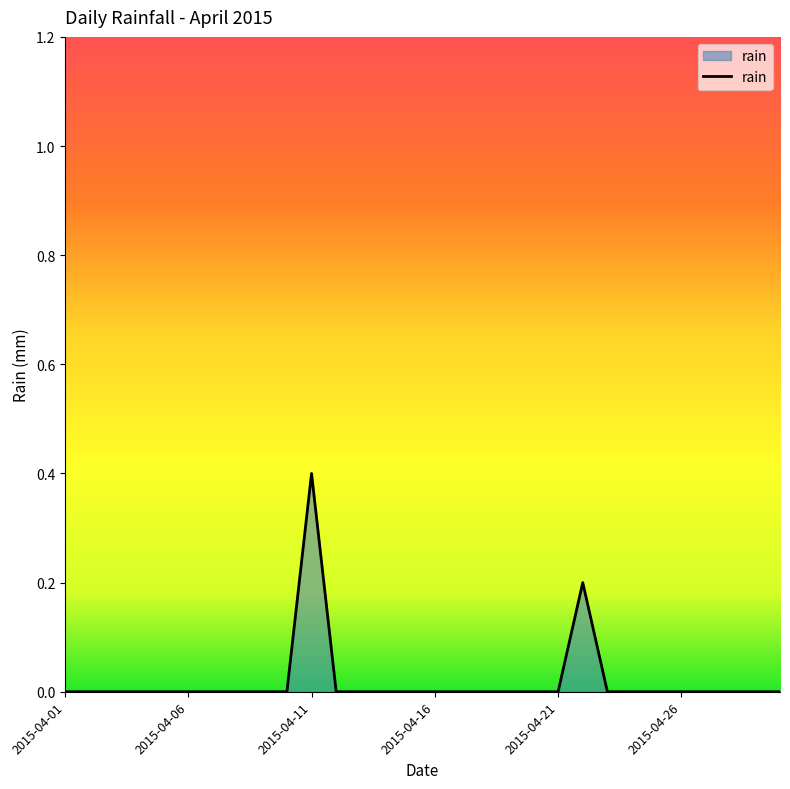

What is the greatest value displayed?

0.4